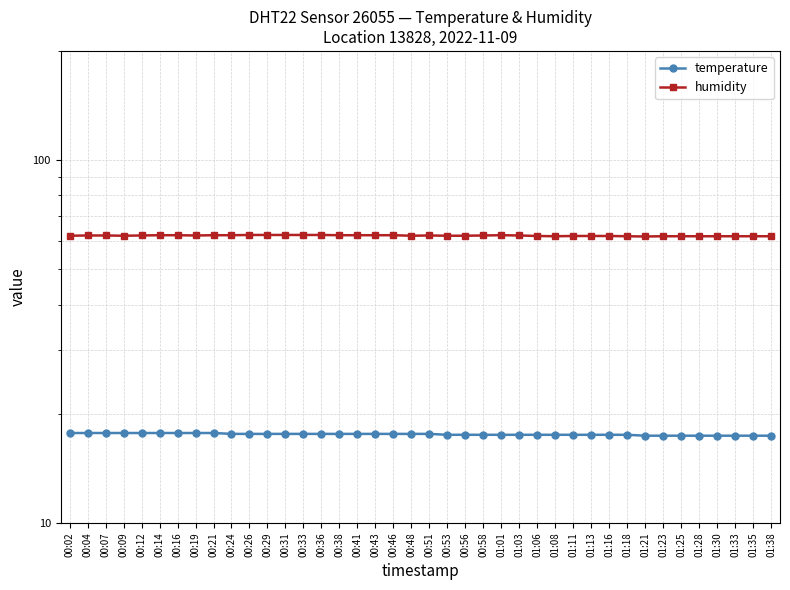

How many lines are shown in the chart?

2